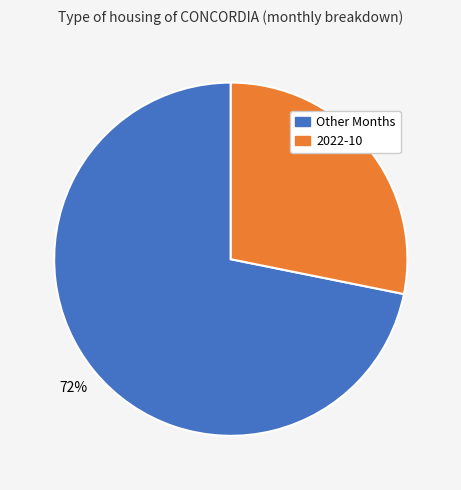

Do 2022-10 and Other Months together represent more than half of the pie?

Yes